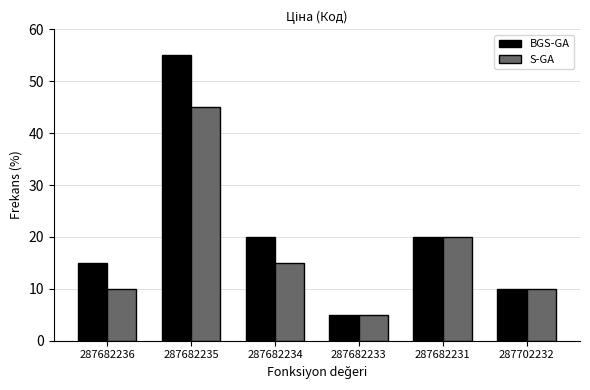

Reading right to left, what are all the values shown in this chart?

BGS-GA: 287702232=10	287682231=20	287682233=5	287682234=20	287682235=55	287682236=15
S-GA: 287702232=10	287682231=20	287682233=5	287682234=15	287682235=45	287682236=10